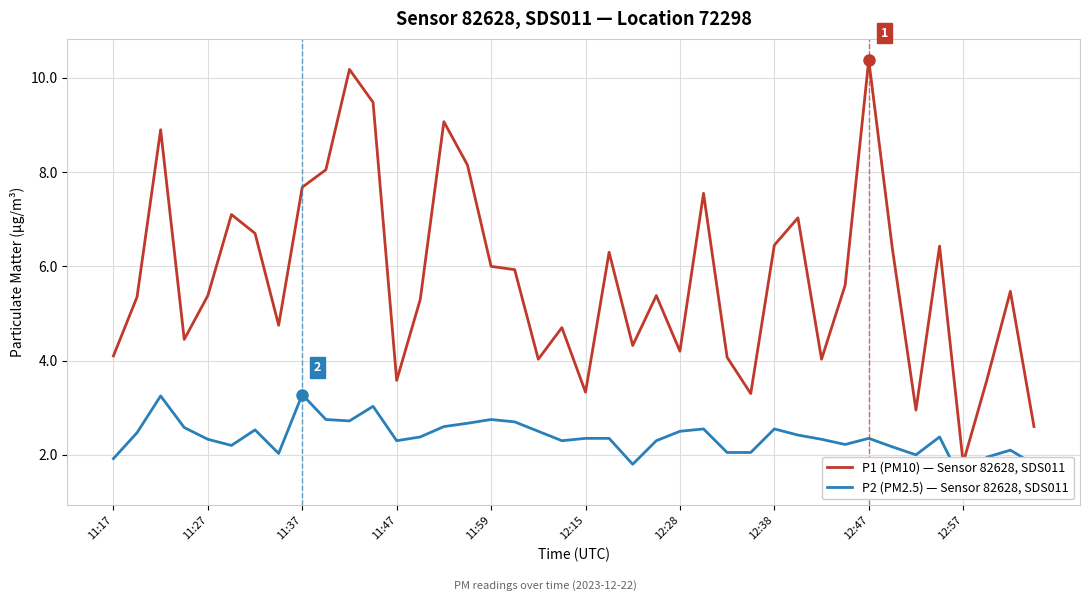

How many data points does each series have?

40